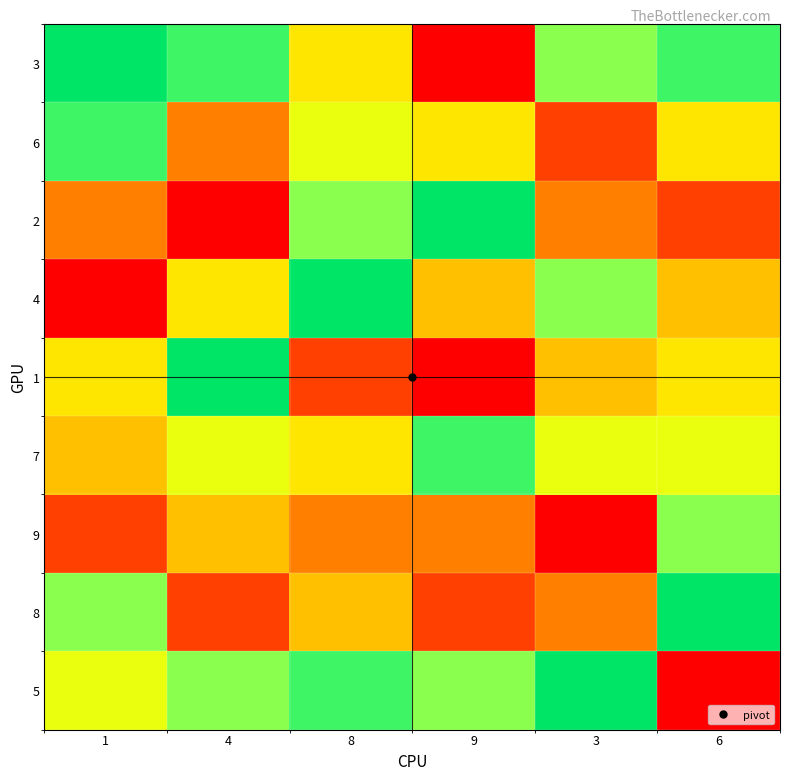

Reading left to right, transcribe all the data shown in this chart.

3: 1=9	4=8	8=5	9=1	3=7	6=8
6: 1=8	4=3	8=6	9=5	3=2	6=5
2: 1=3	4=1	8=7	9=9	3=3	6=2
4: 1=1	4=5	8=9	9=4	3=7	6=4
1: 1=5	4=9	8=2	9=1	3=4	6=5
7: 1=4	4=6	8=5	9=8	3=6	6=6
9: 1=2	4=4	8=3	9=3	3=1	6=7
8: 1=7	4=2	8=4	9=2	3=3	6=9
5: 1=6	4=7	8=8	9=7	3=9	6=1